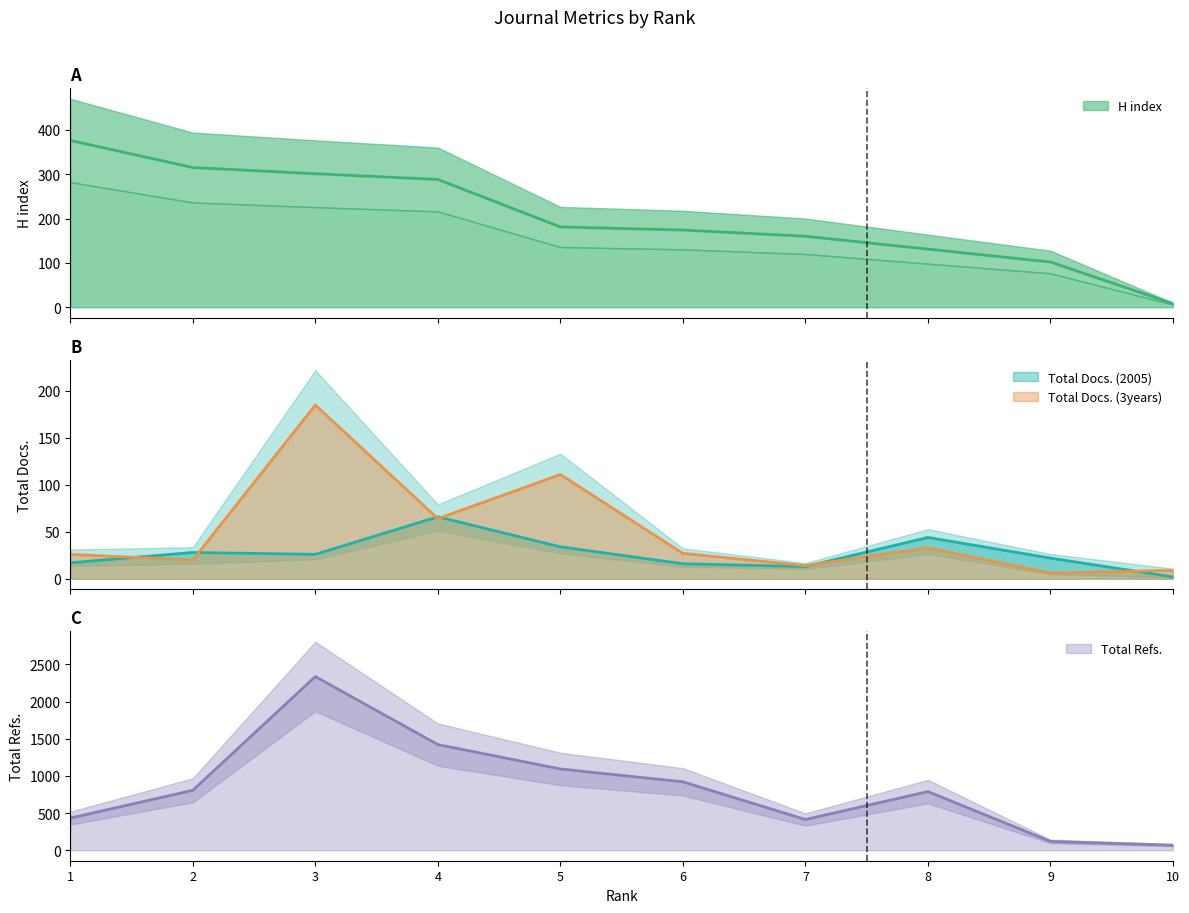

What is the minimum value for Total Refs.?

69